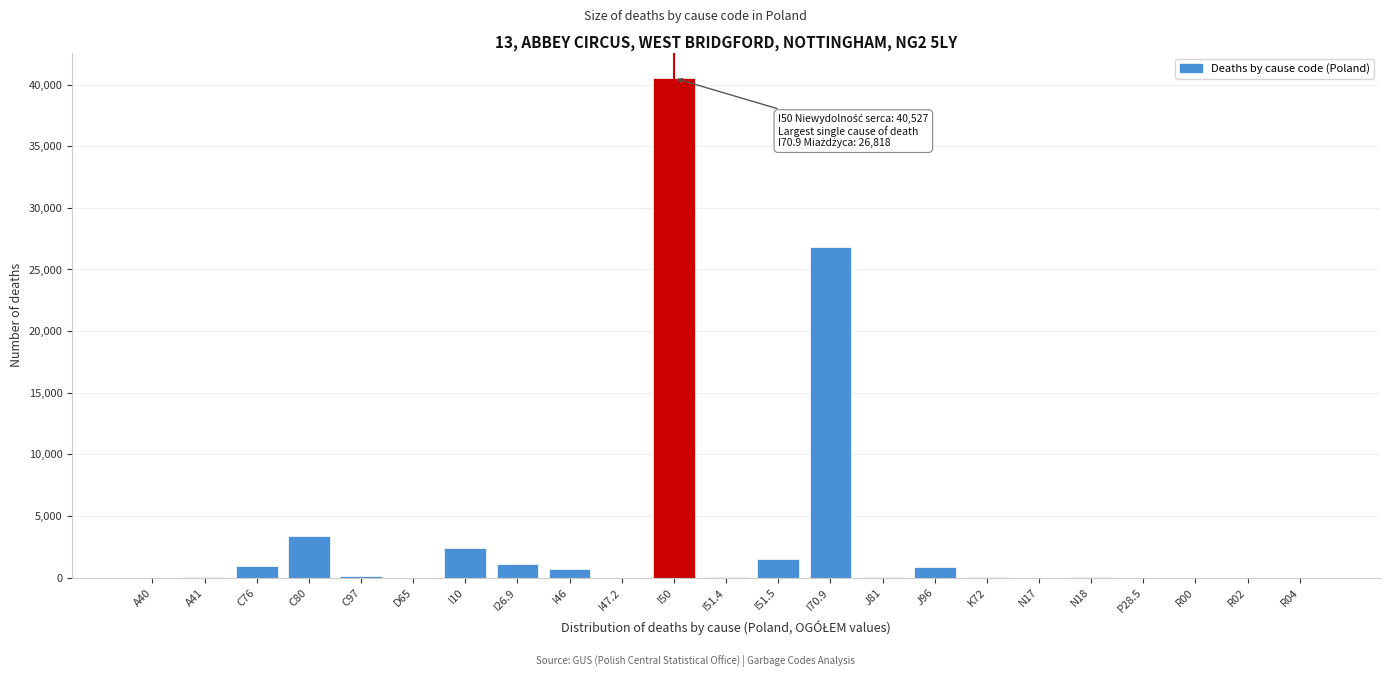

At which category does the chart reach its peak across all series?

I50